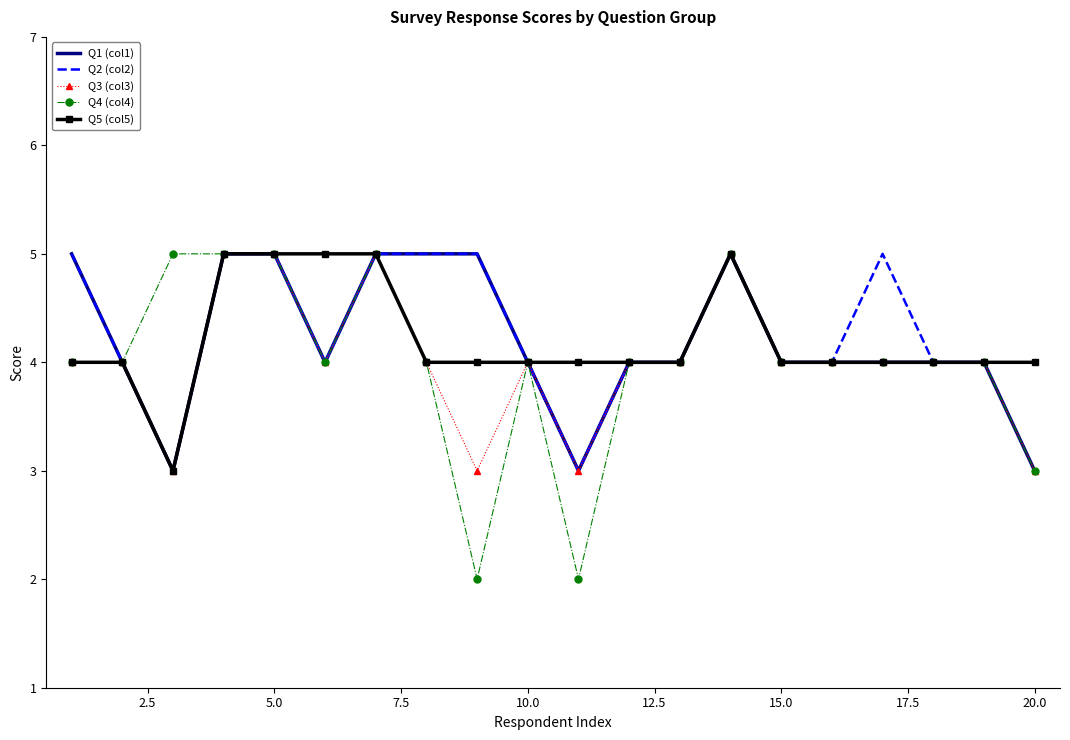

What are all the series names shown in the legend?

Q1 (col1), Q2 (col2), Q3 (col3), Q4 (col4), Q5 (col5)